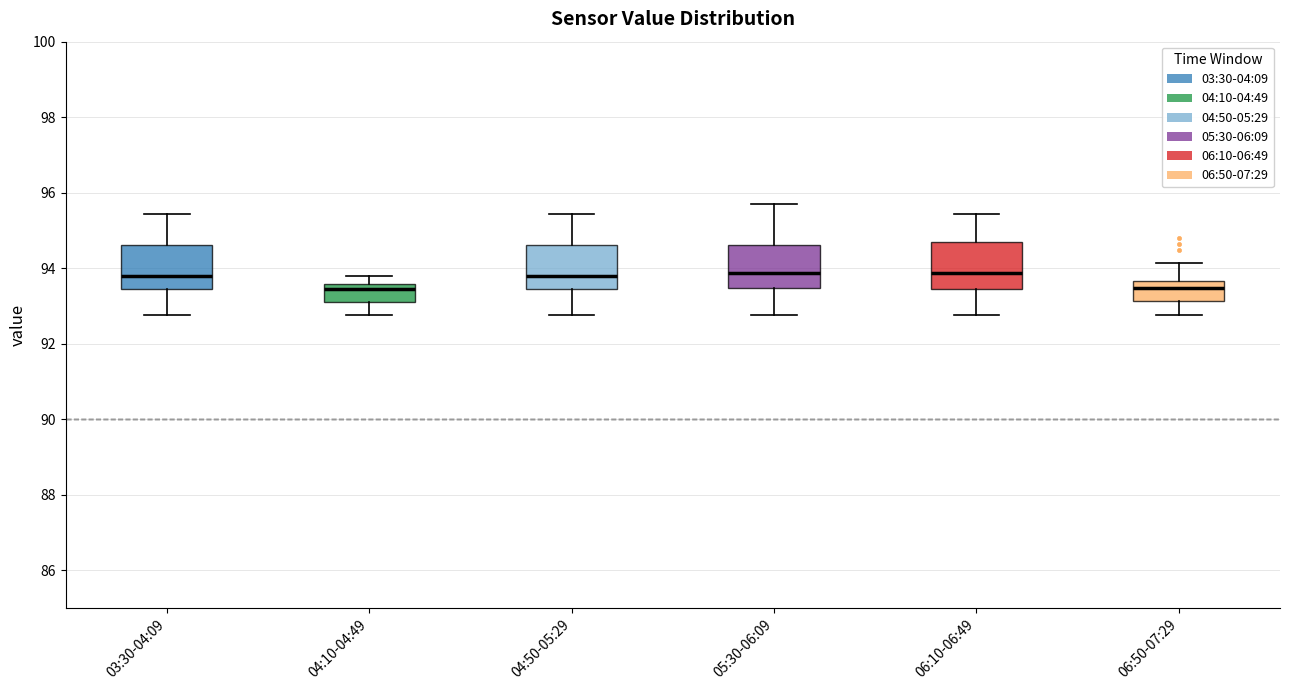

Where is the upper edge of the box for 04:10-04:49 on the y-axis? The values are not printed on the chart, so give them approximately, as read against the axis.

93.6